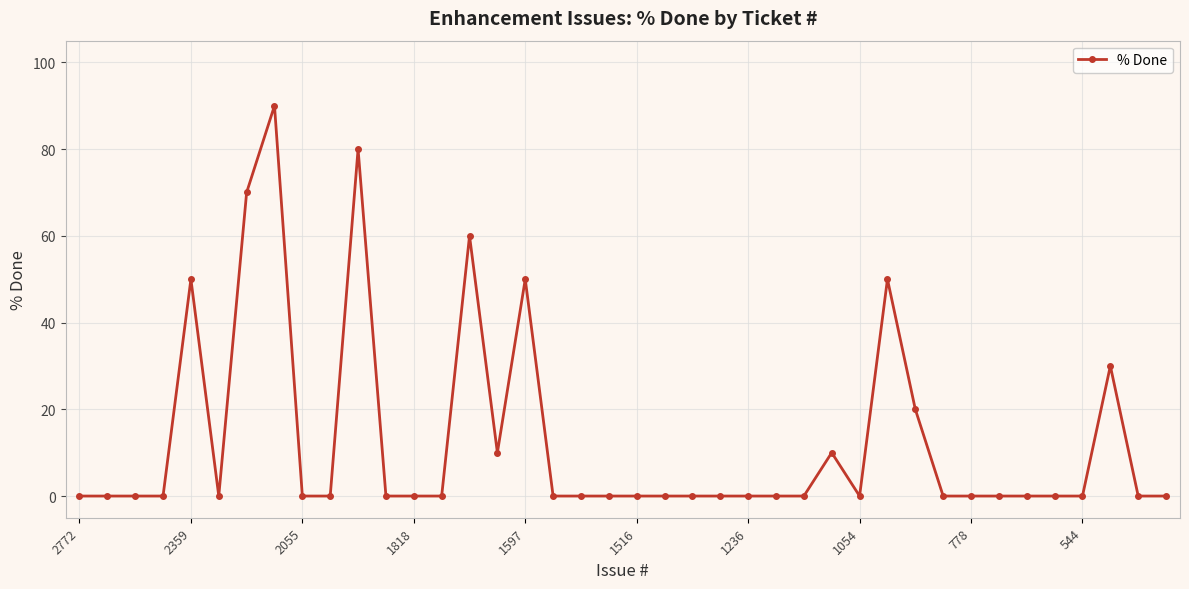

What is the greatest value displayed?

90